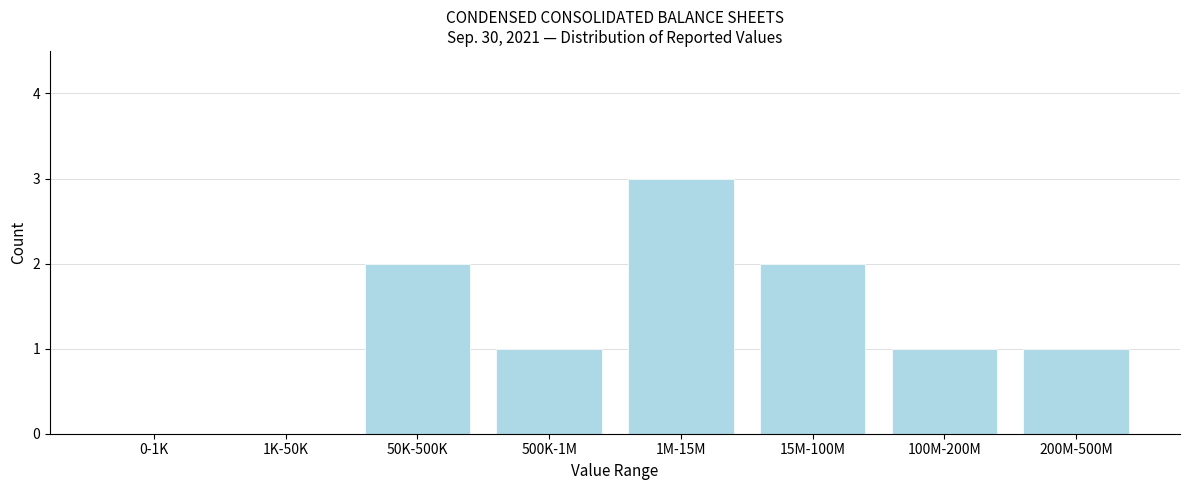

Reading left to right, transcribe all the data shown in this chart.

0-1K=0	1K-50K=0	50K-500K=2	500K-1M=1	1M-15M=3	15M-100M=2	100M-200M=1	200M-500M=1